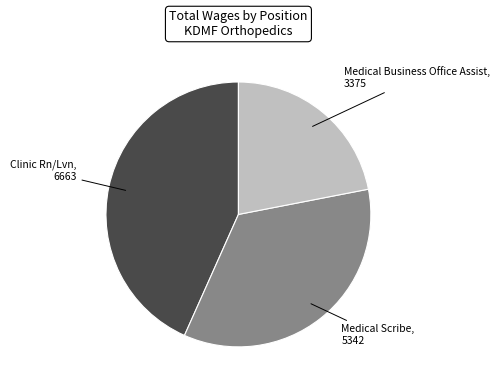

Does any single category account for the majority?

No